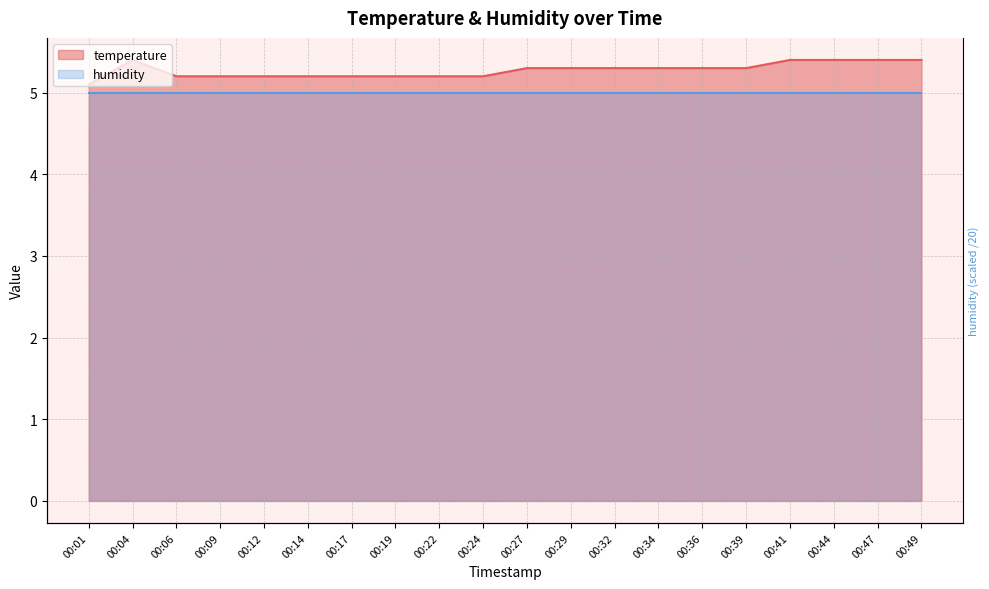

True or false: there are more than 1 points higher than both neighbors.

False